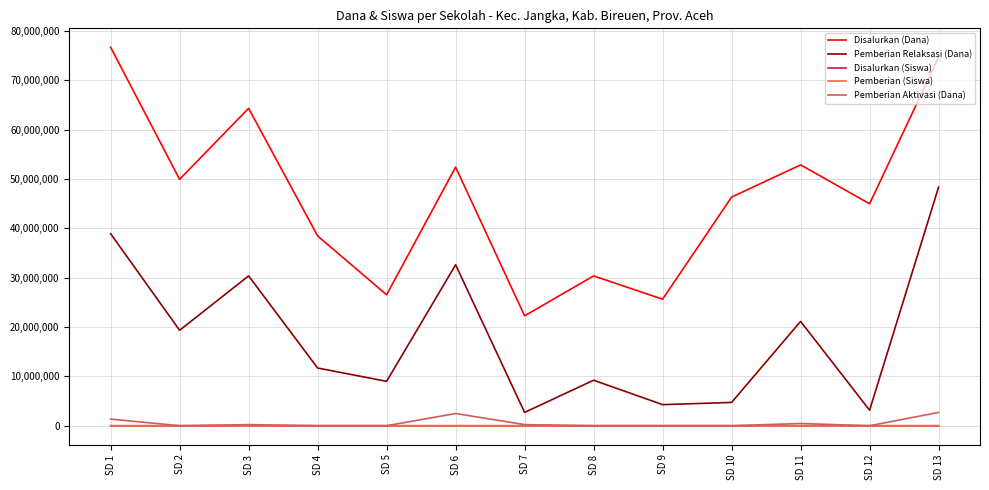

The value of Disalurkan (Dana) at SD 1 is 76725000. True or false?

True